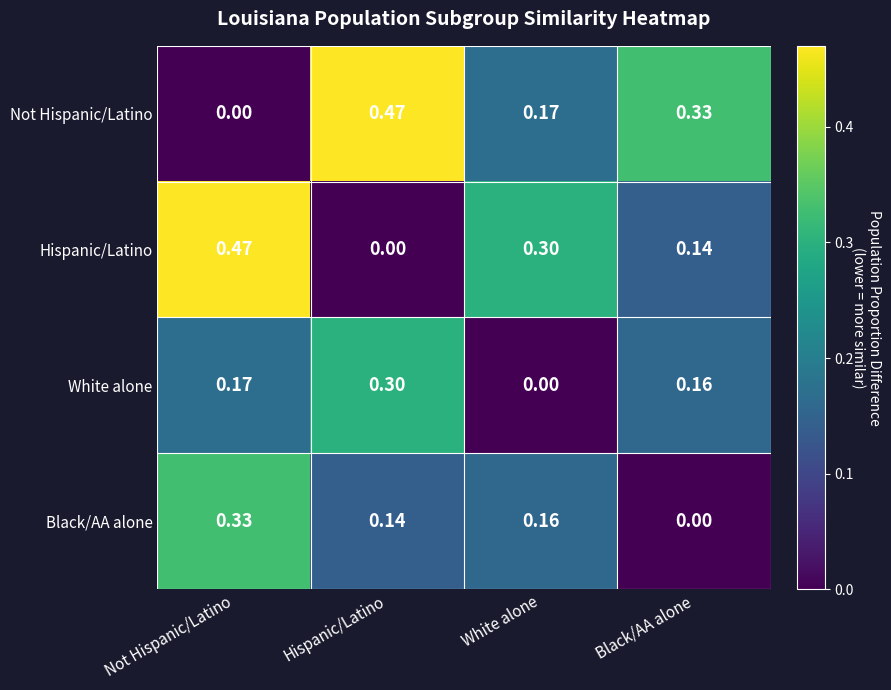

Is the value of Hispanic/Latino at Hispanic/Latino greater than the value of White alone at Not Hispanic/Latino?

No